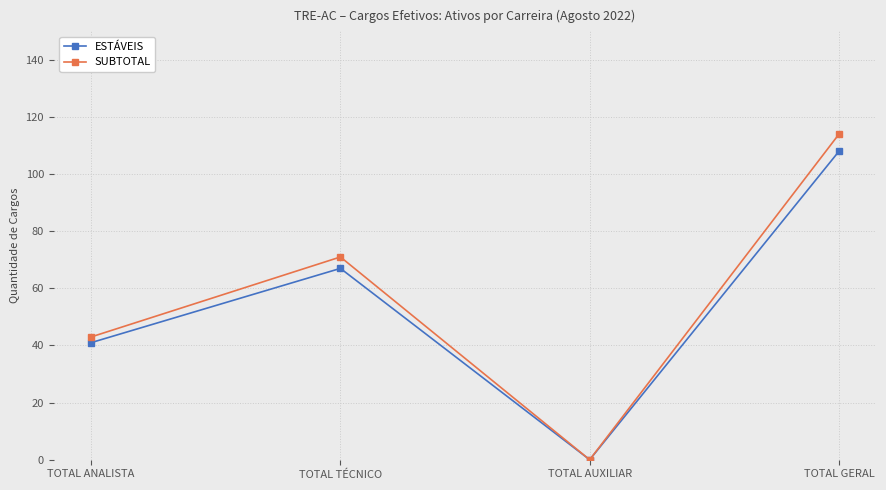

The value of ESTÁVEIS at TOTAL ANALISTA is 41. True or false?

True